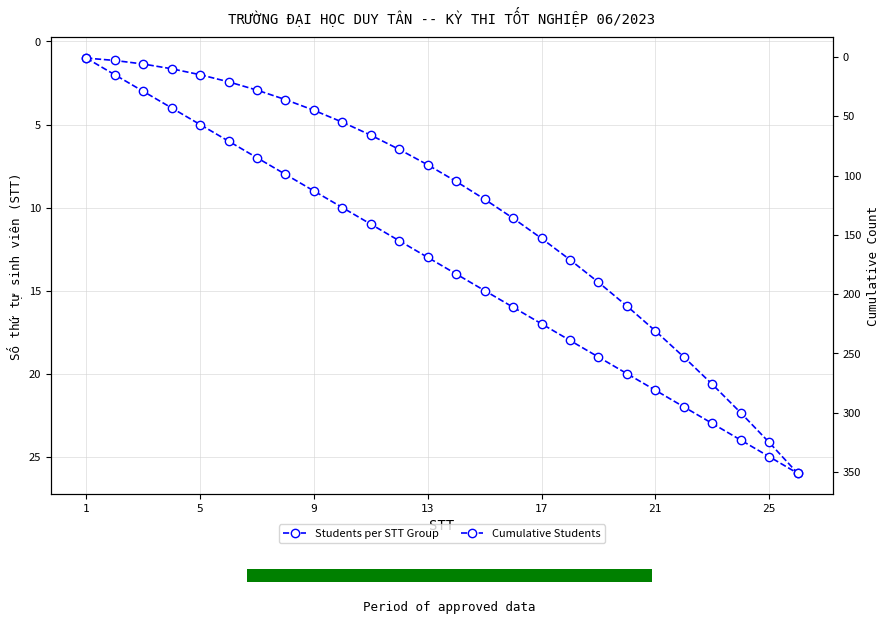

Which series changed the most between 10 and 14?

Cumulative Students